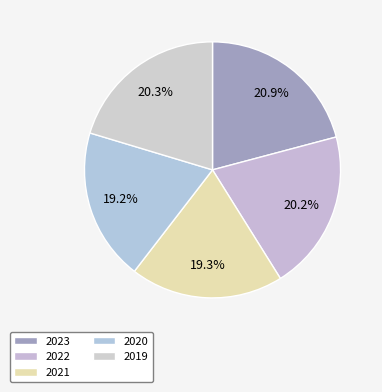

How many segments does this pie chart have?

5